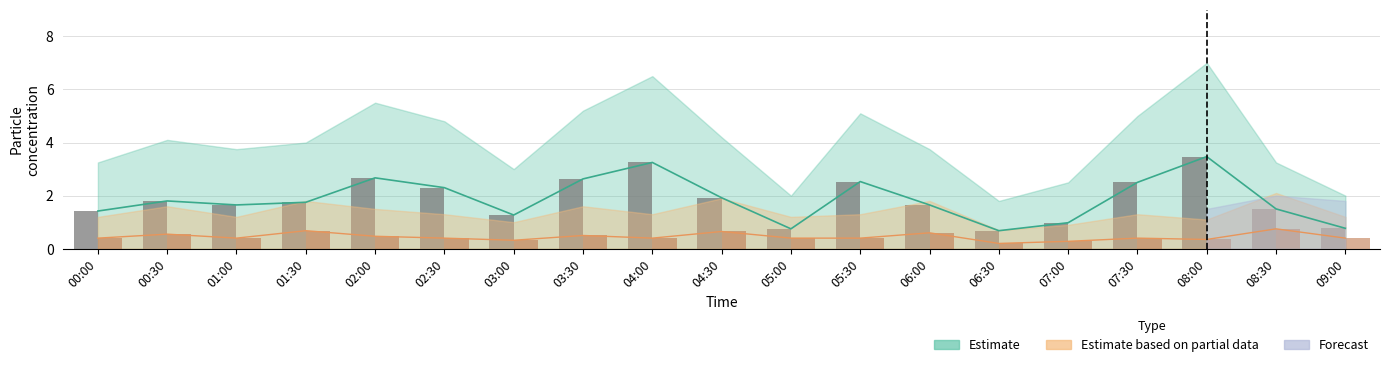

What is the difference between the highest and lowest values at 00:00?

1.0